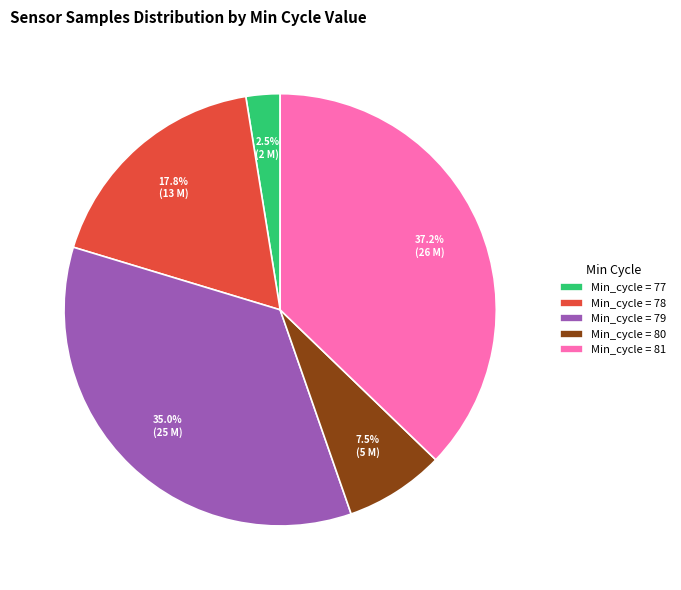

To the nearest percent, what is the average slice percentage?

20%